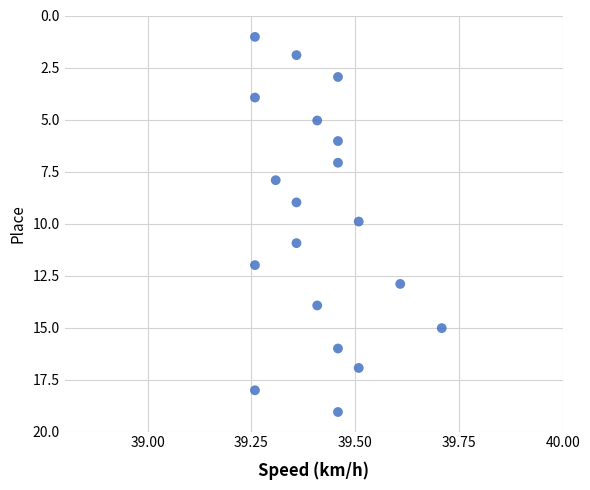

What is the range of Y values (max minus min)?

18.0